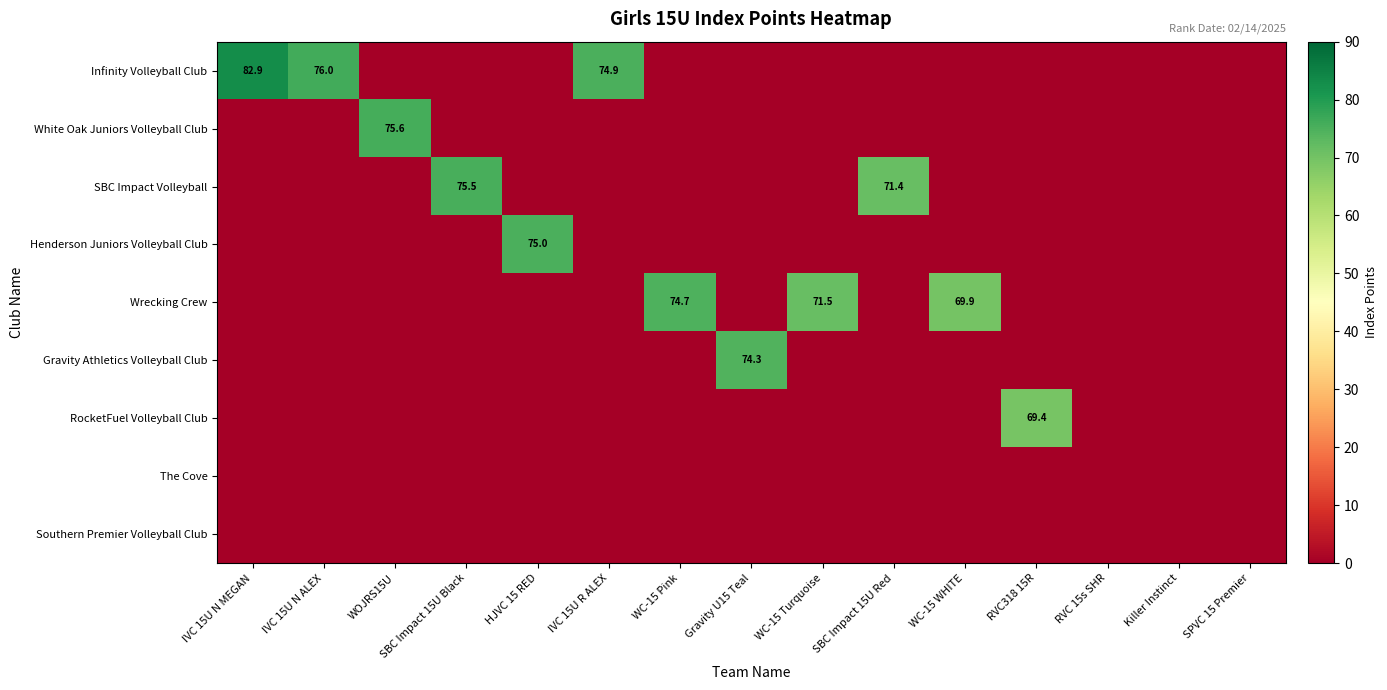

The value of White Oak Juniors Volleyball Club at WOJRS15U is 75.6. True or false?

True